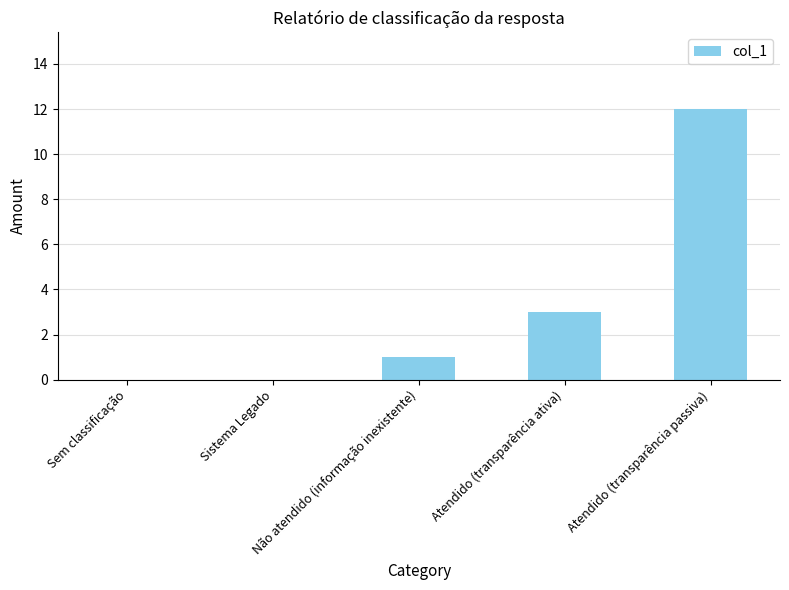

Reading left to right, transcribe all the data shown in this chart.

Sem classificação=0	Sistema Legado=0	Não atendido (informação inexistente)=1	Atendido (transparência ativa)=3	Atendido (transparência passiva)=12